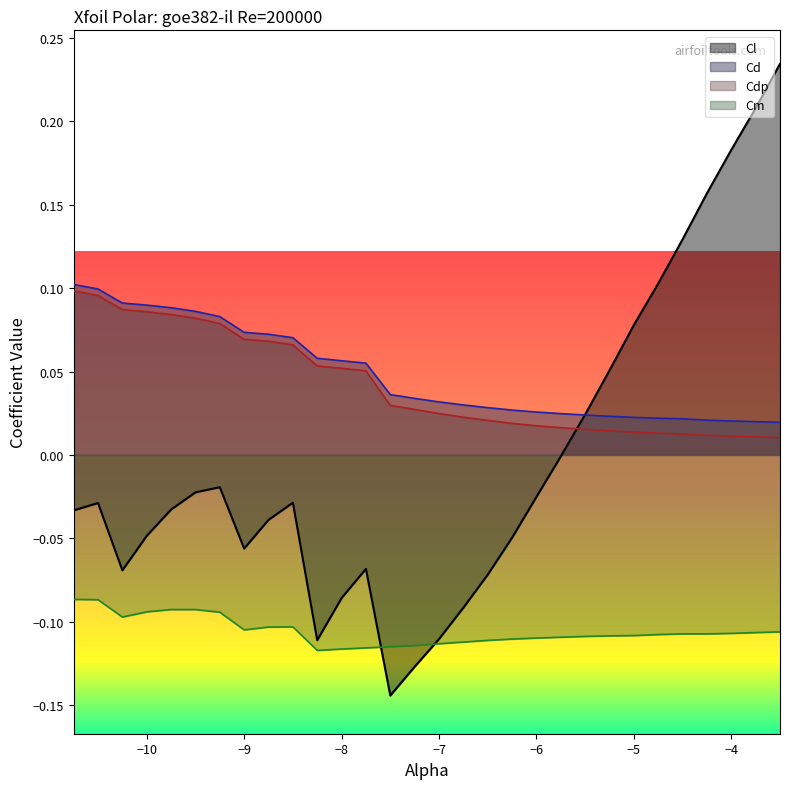

Count the number of categories in the chart.

30